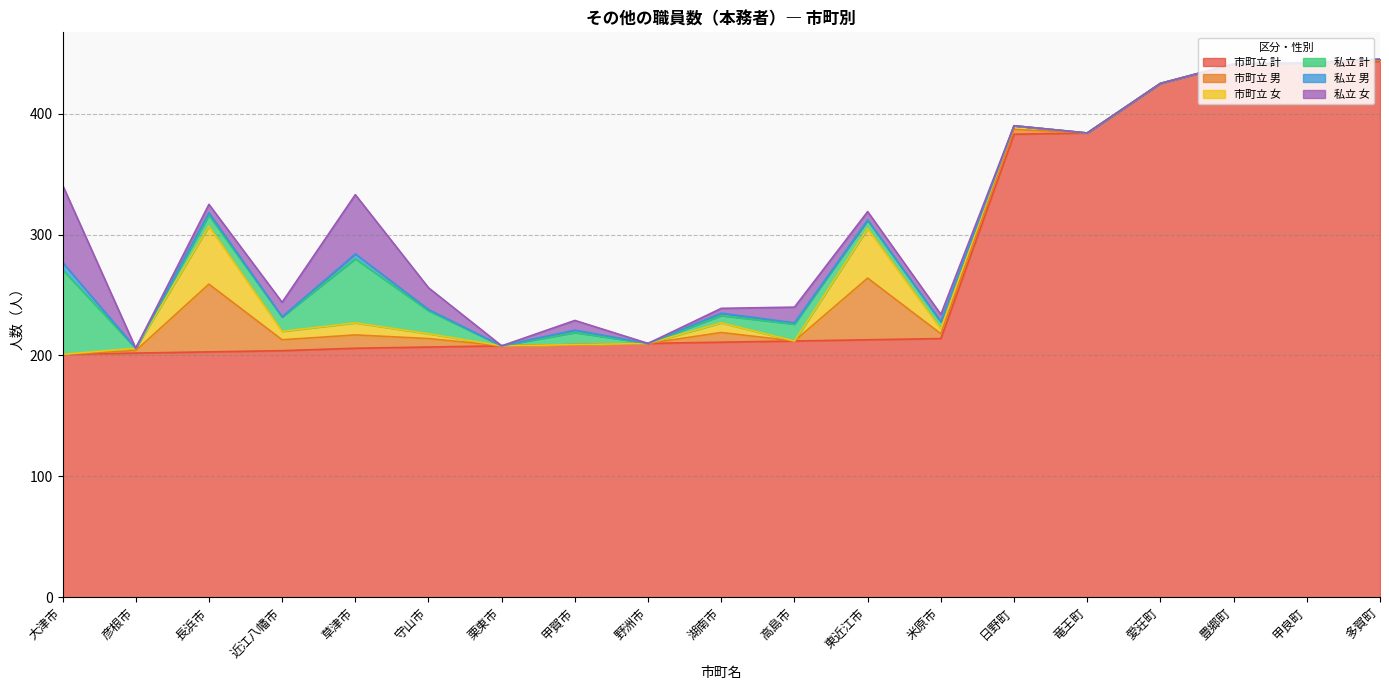

What is the spread (max minus min) of values at 高島市?

212